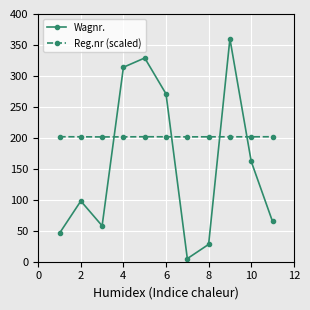

How many interior local peaks does the Wagnr. series have?

3